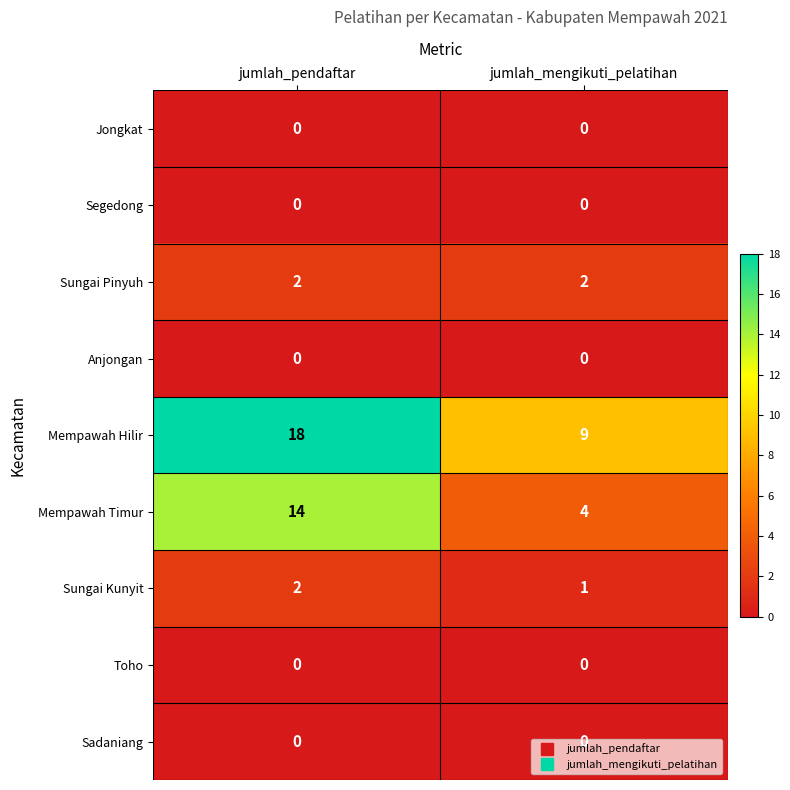

The value of Sungai Pinyuh at jumlah_mengikuti_pelatihan is 2. True or false?

True